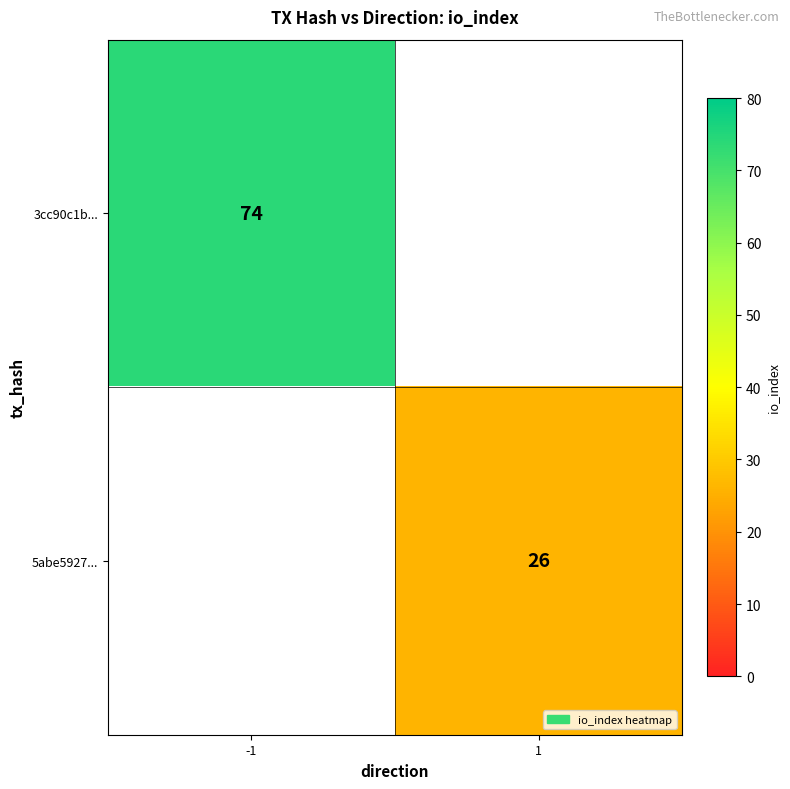

The 3cc90c1b... series shows 74 at -1. True or false?

True